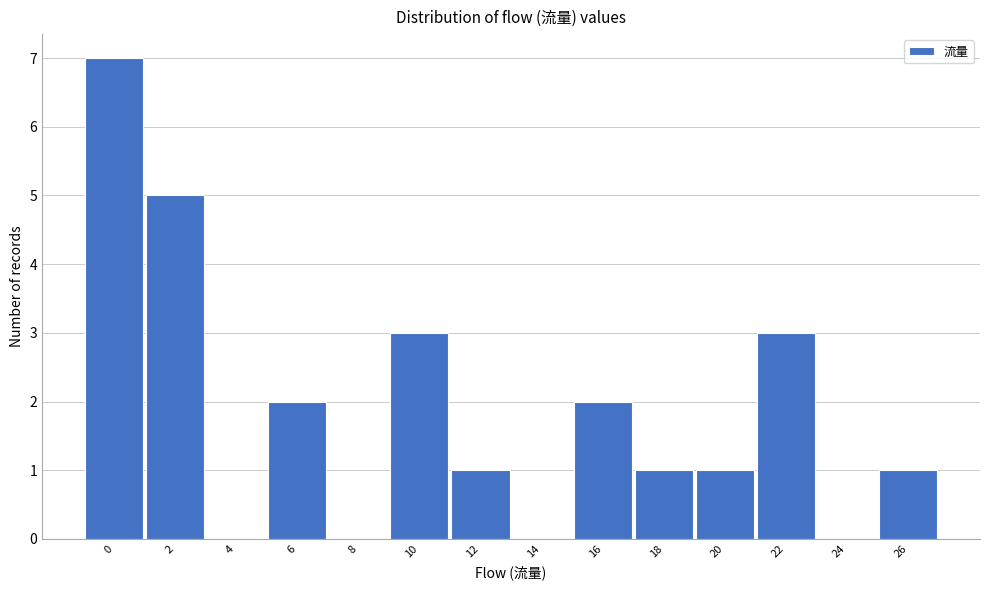

Reading right to left, what are all the values shown in this chart?

26=1	24=0	22=3	20=1	18=1	16=2	14=0	12=1	10=3	8=0	6=2	4=0	2=5	0=7